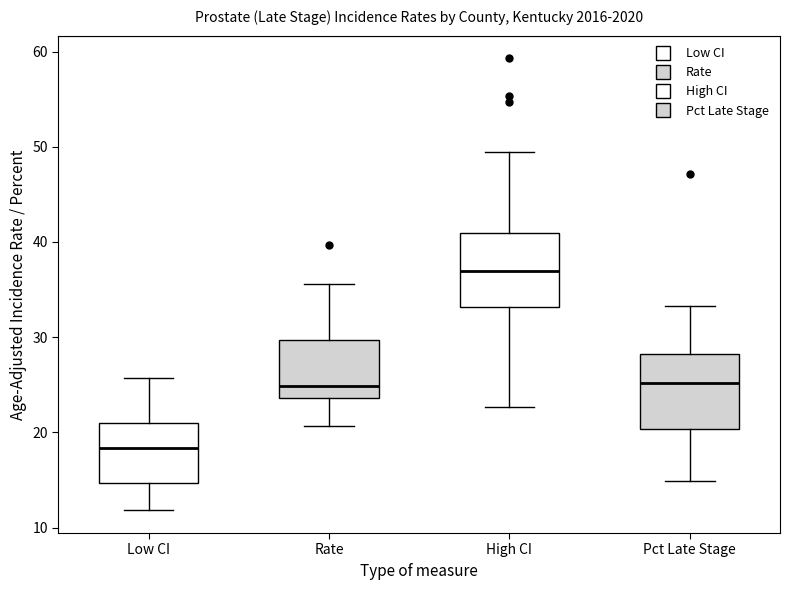

Reading left to right, read every box against the y-axis: the position of its median line, the range the box covers, and the ends of its whiskers. The values are not printed on the chart, so give them approximately, as read against the axis.

Low CI: median 18, box 15 to 21, whiskers 12 to 26
Rate: median 25, box 24 to 30, whiskers 21 to 36
High CI: median 37, box 33 to 41, whiskers 23 to 50
Pct Late Stage: median 25, box 20 to 28, whiskers 15 to 33